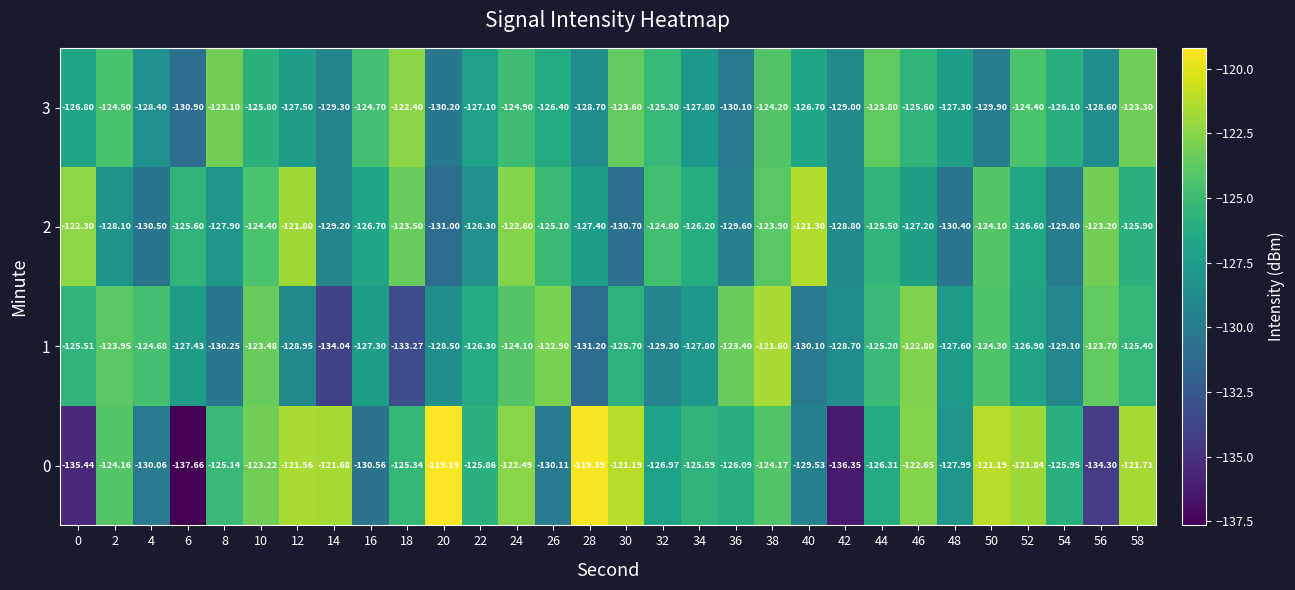

At which category is the sum across all series the highest?

38